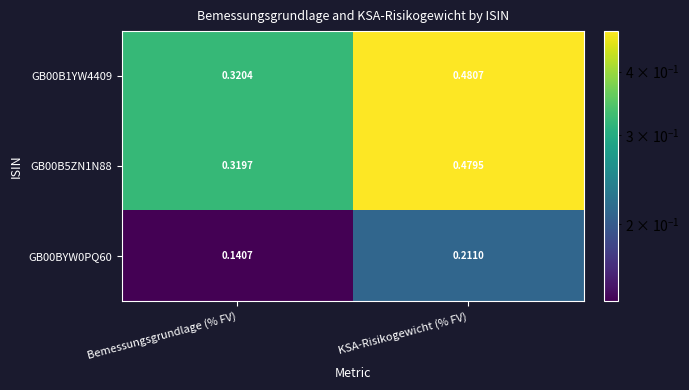

Where is GB00BYW0PQ60 nearest to the value 0?

Bemessungsgrundlage (% FV)